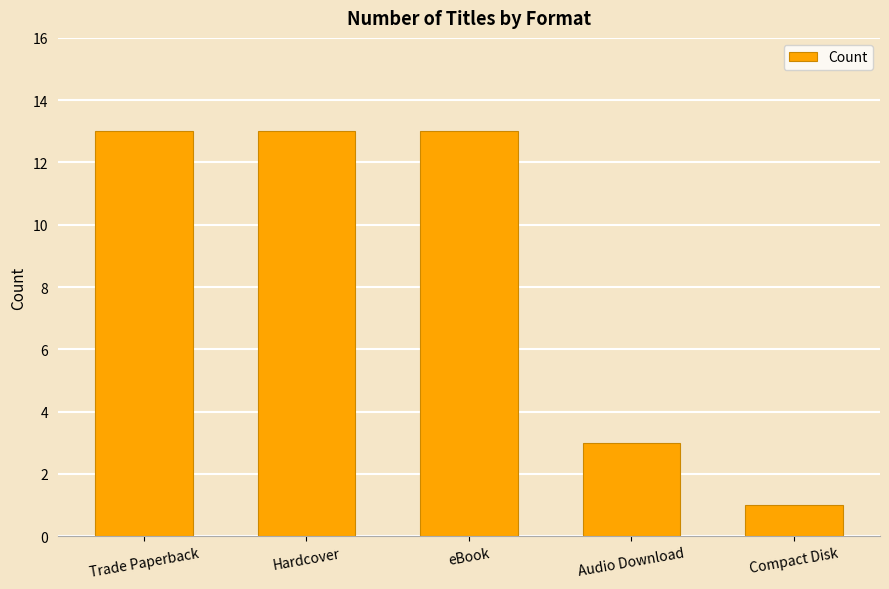

Reading left to right, what are all the values shown in this chart?

Trade Paperback=13	Hardcover=13	eBook=13	Audio Download=3	Compact Disk=1